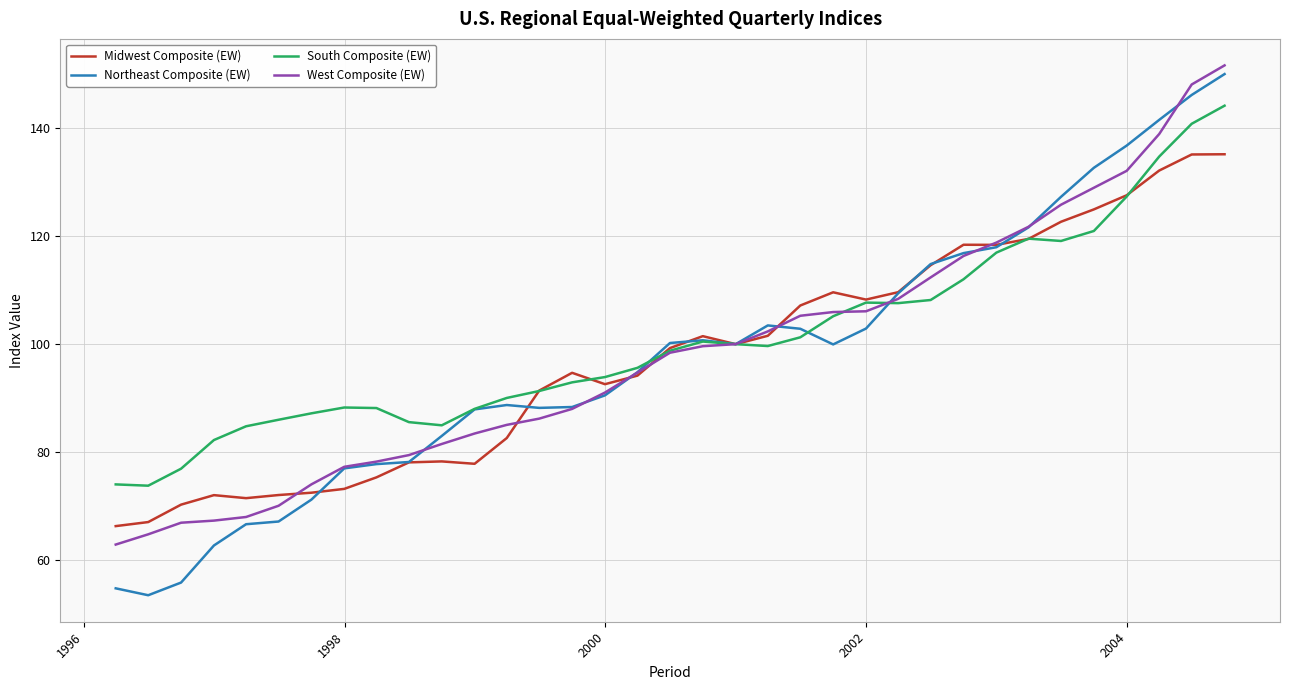

Which series has the widest spread of values?

Northeast Composite (EW)